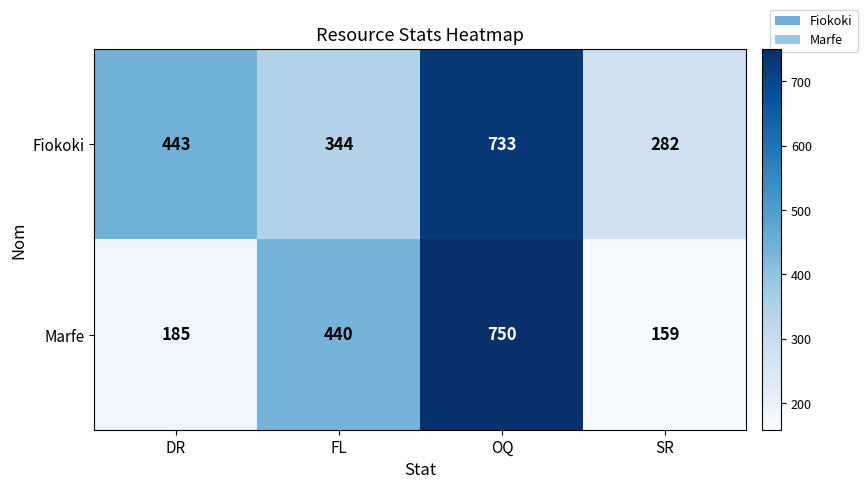

How many categories are shown in the chart?

4